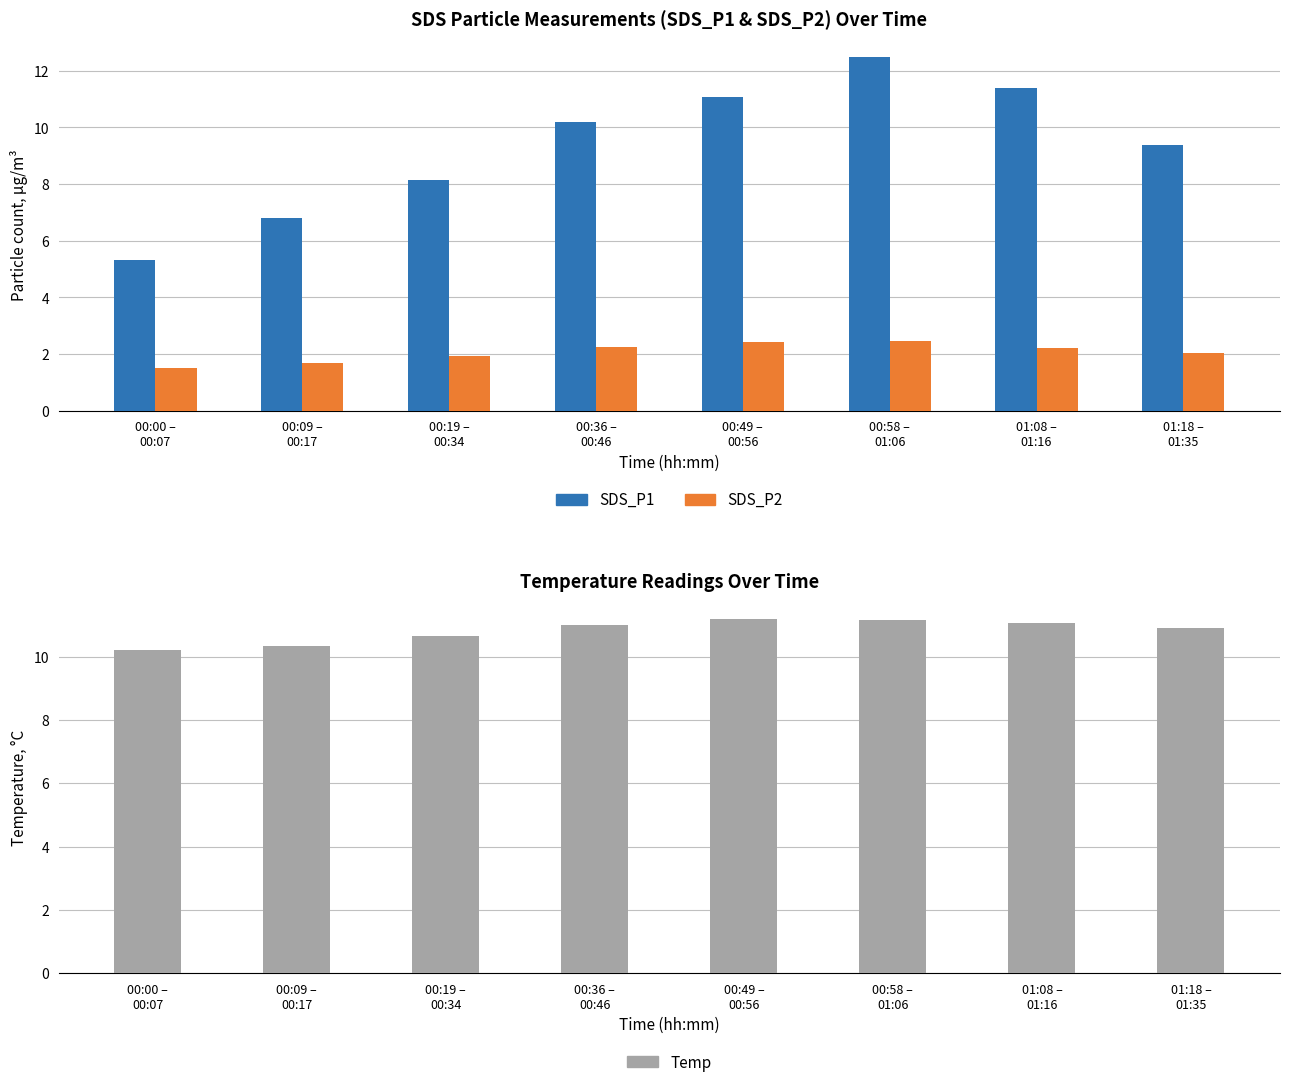

What is the value of the SDS_P2 bar at the 5th from the left?

2.4